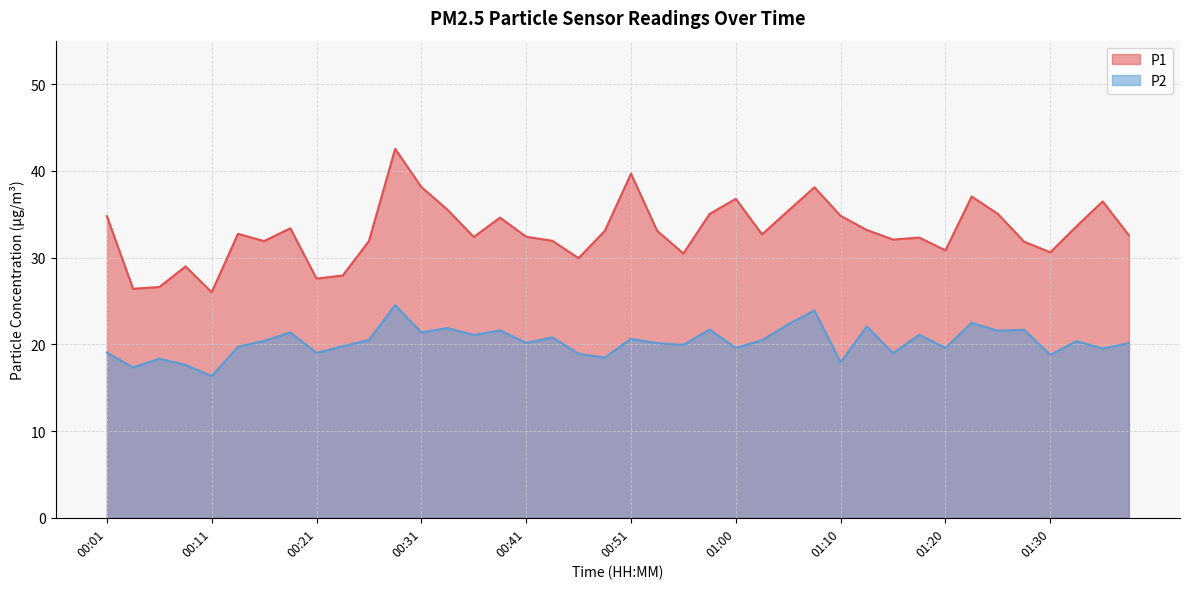

What is the average value of the P2 series?

20.3